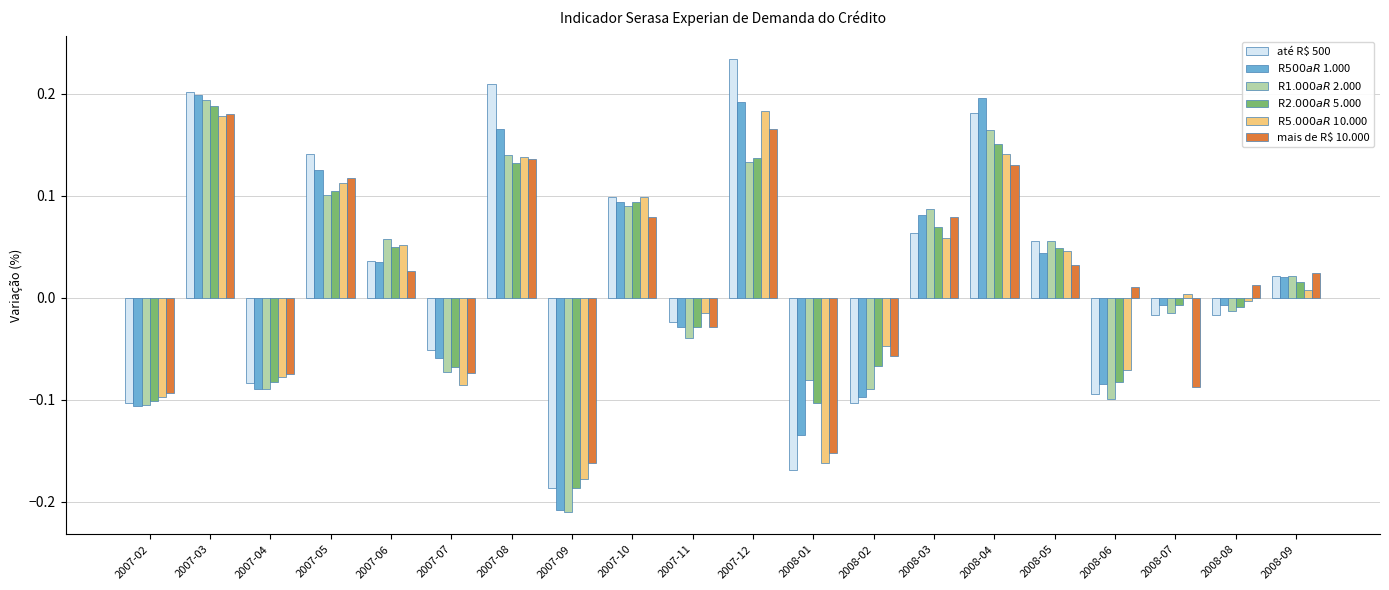

Which category has the lowest value across all series?

2007-09